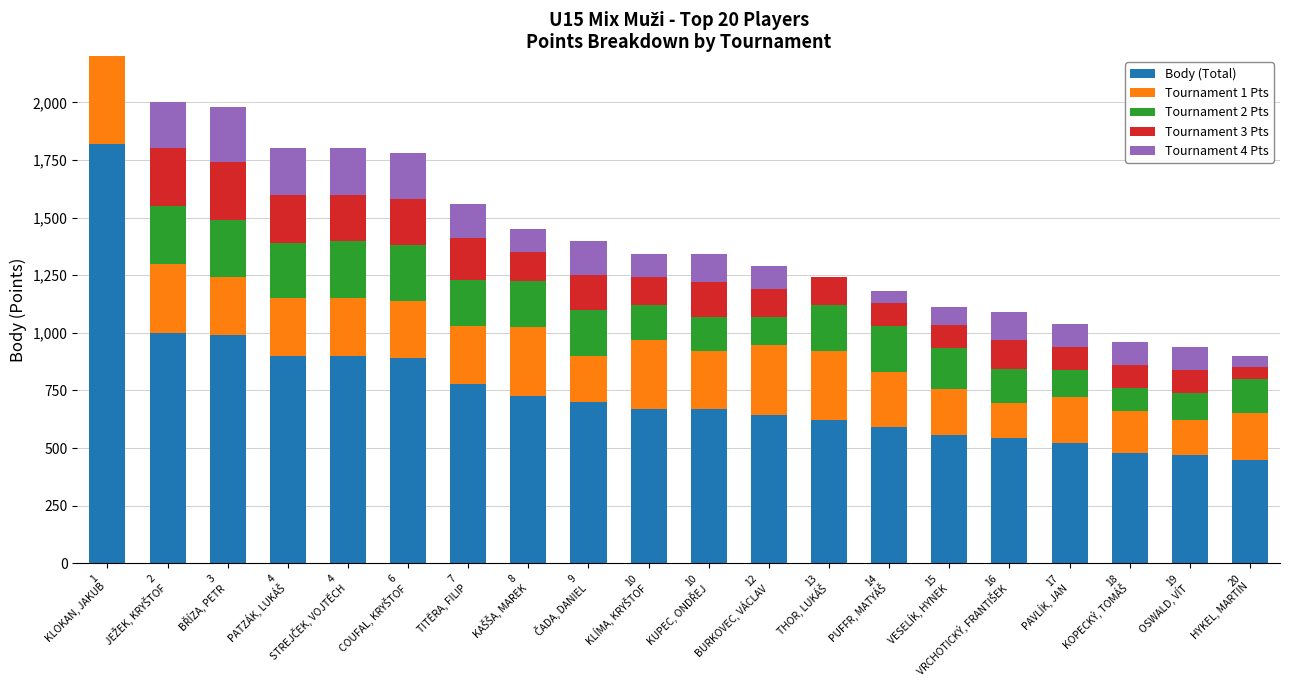

At how many categories does at least one series exceed 980?

3